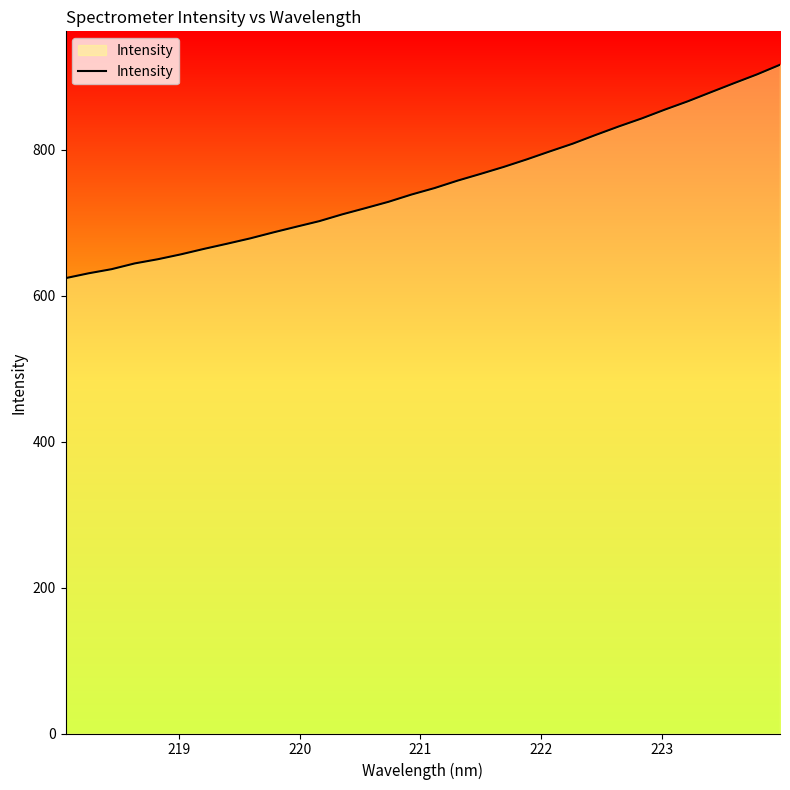

What is the difference between the maximum and minimum values?

292.4